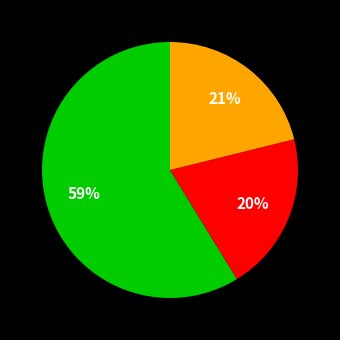

Is there a majority slice in this chart?

Yes